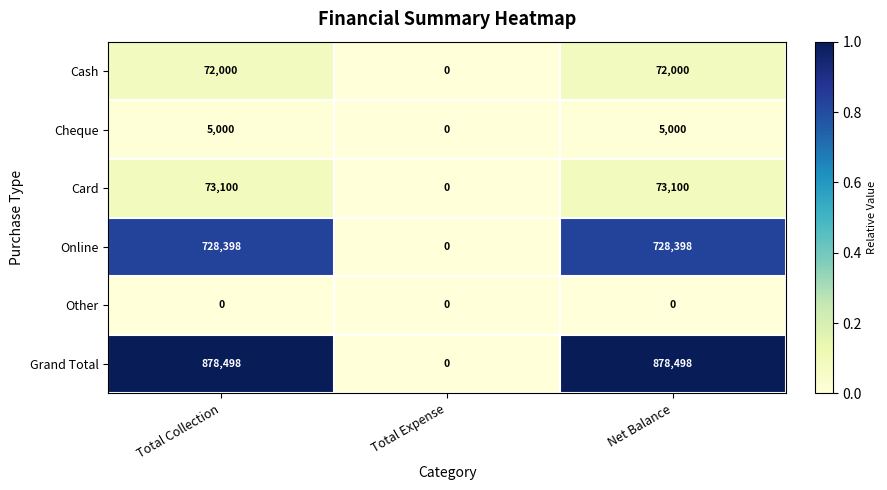

How many Cash values are between 0 and 72000?

3